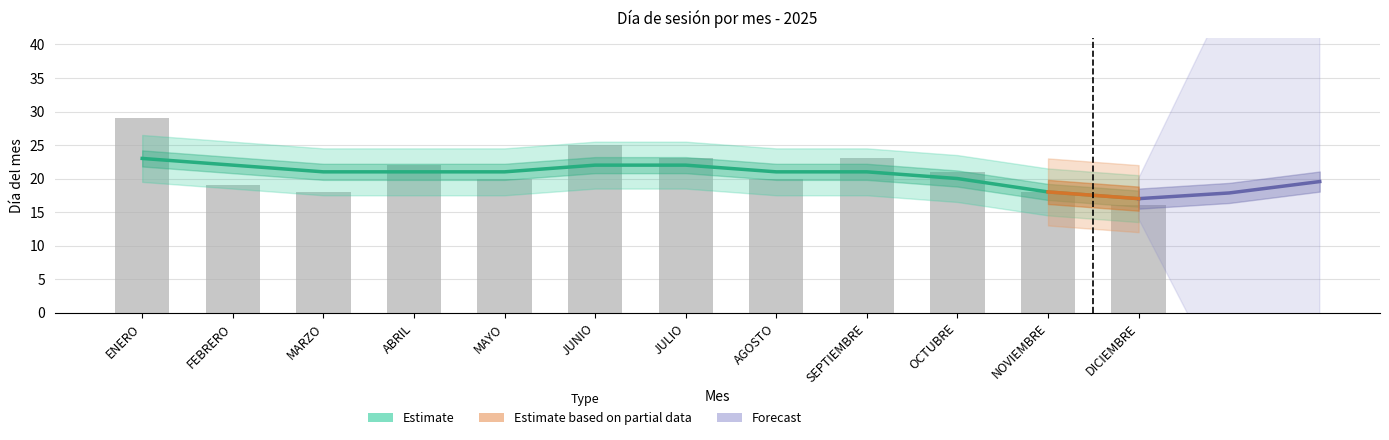

Between SEPTIEMBRE and JUNIO, which is larger?

JUNIO